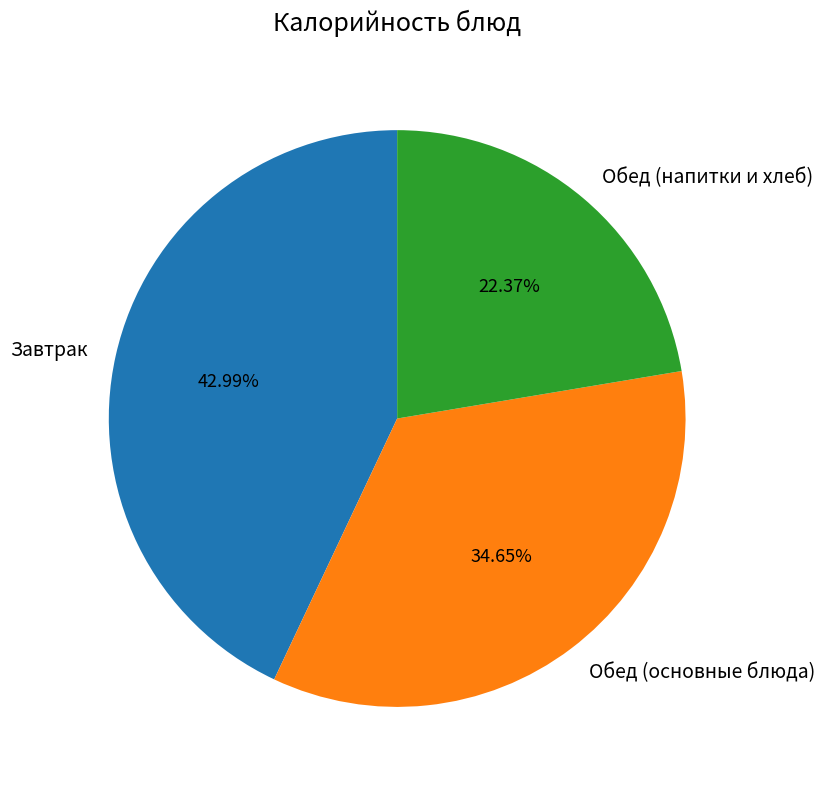

Approximately how many times larger is the value at Обед (напитки и хлеб) compared to Обед (основные блюда)?

0.6